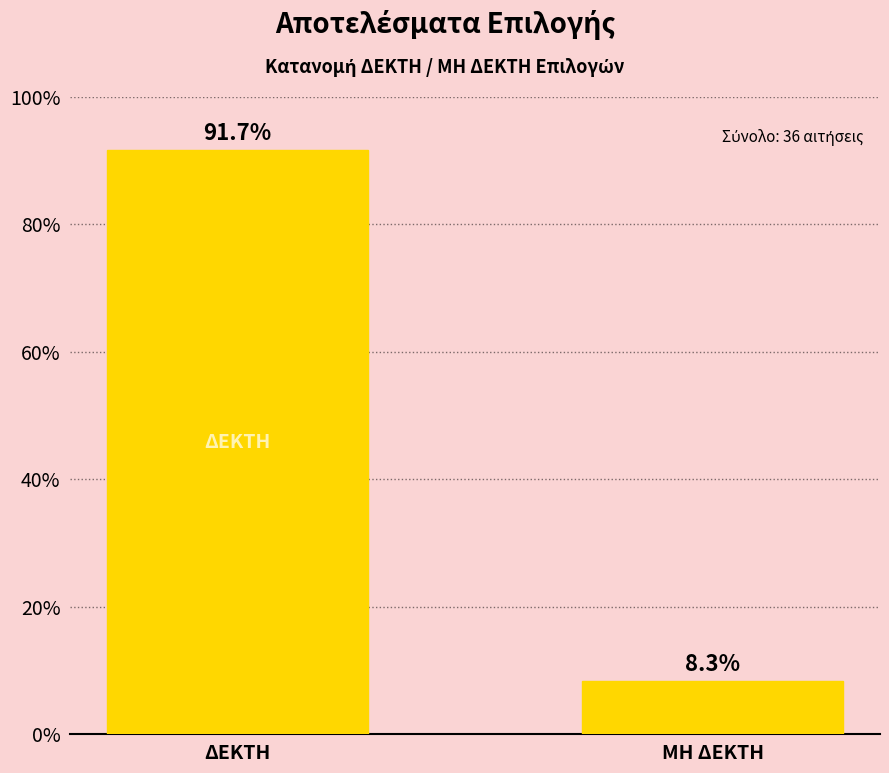

How many distinct data groups are displayed?

1